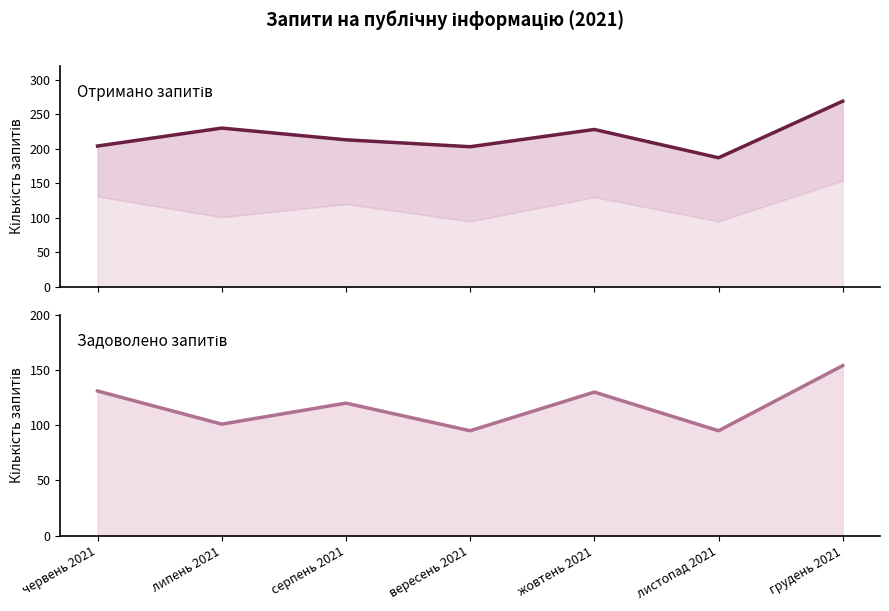

What is the minimum value for Задоволено запитів?

95